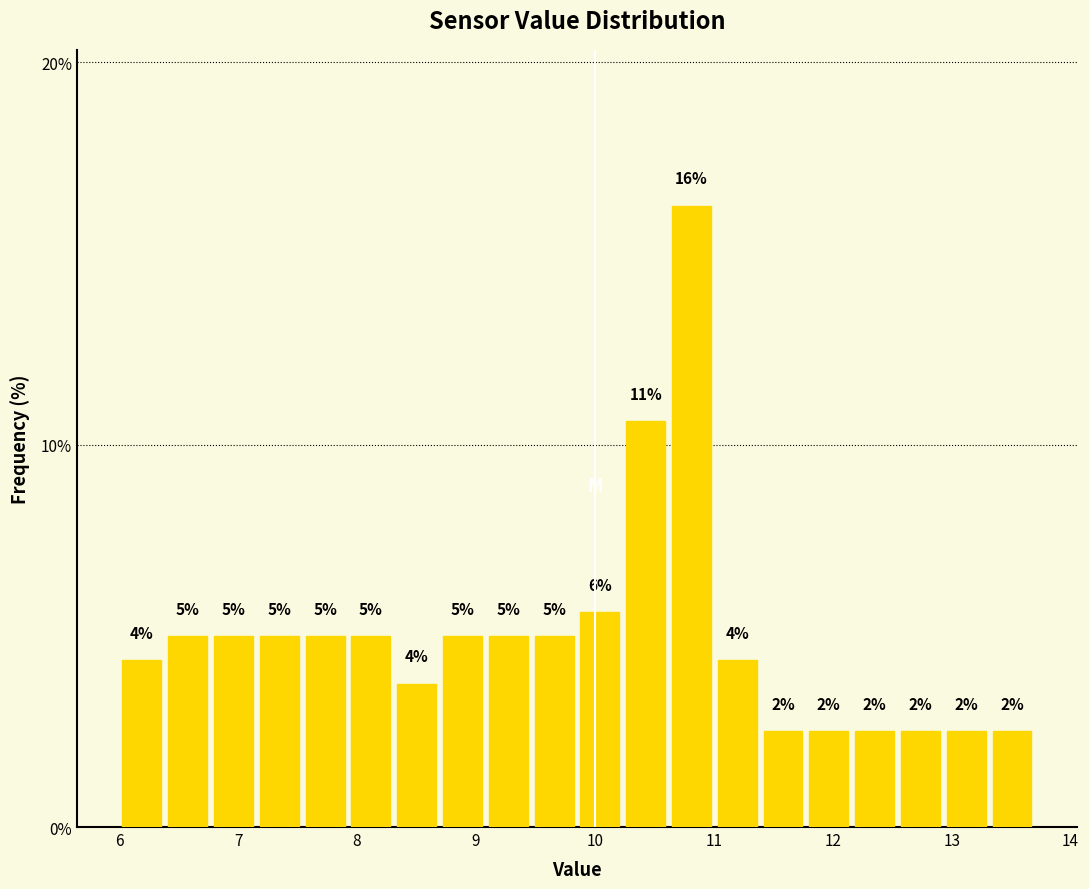

Around what value on the x-axis is the tallest bar? Give the approximate position of its centre, as read against the axis.

10.8